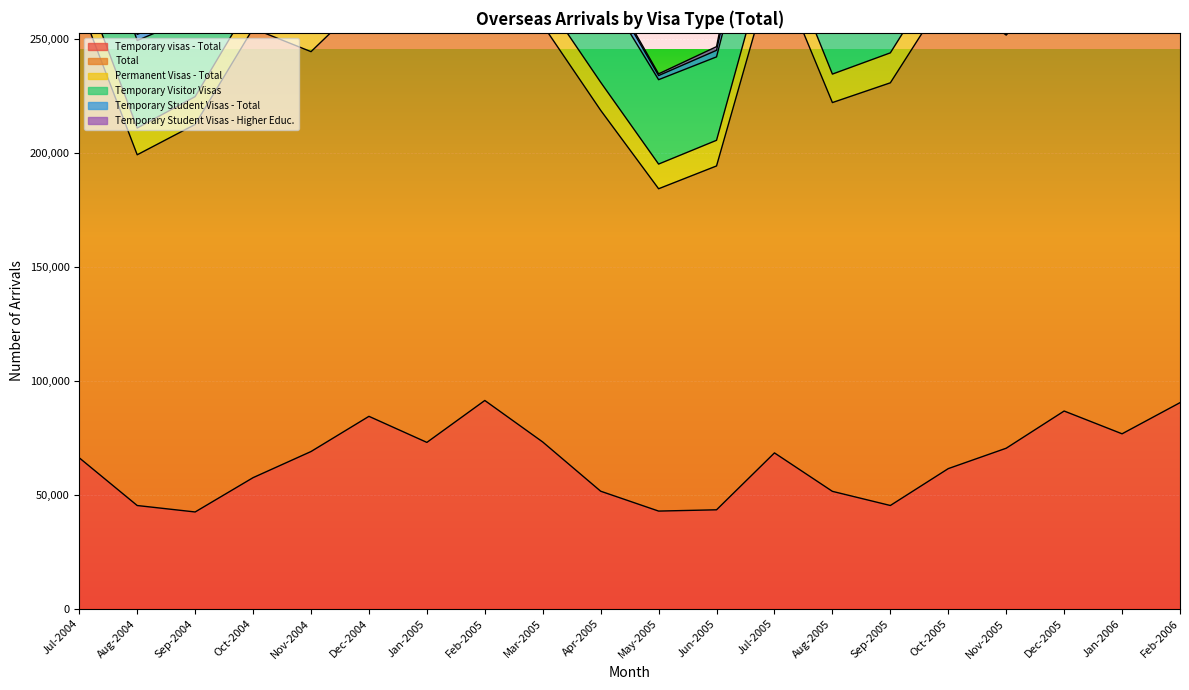

What is the sum of all Temporary visas - Total values?

1291030